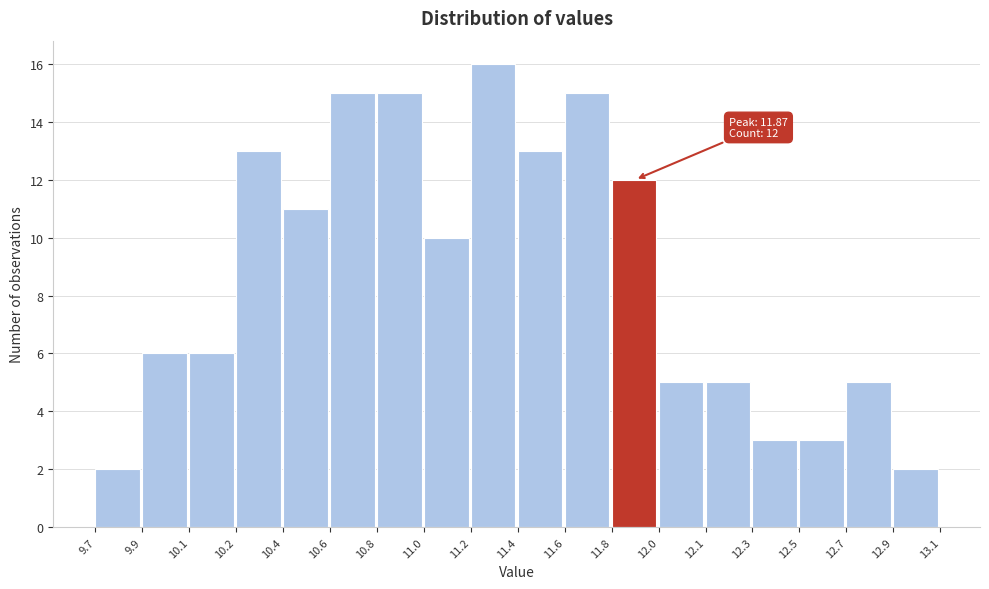

Reading left to right, what are all the values shown in this chart?

2	6	6	13	11	15	15	10	16	13	15	12	5	5	3	3	5	2